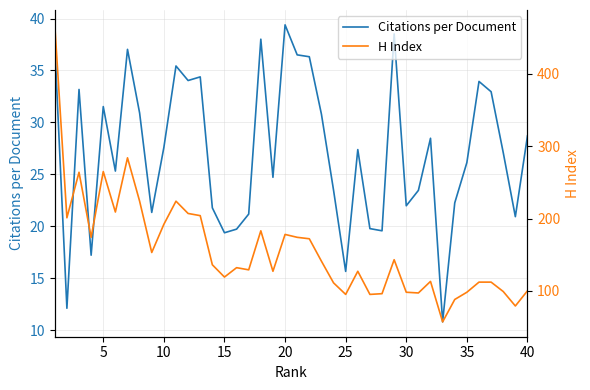

What is the difference between the maximum and minimum values in the H Index series?

411.0